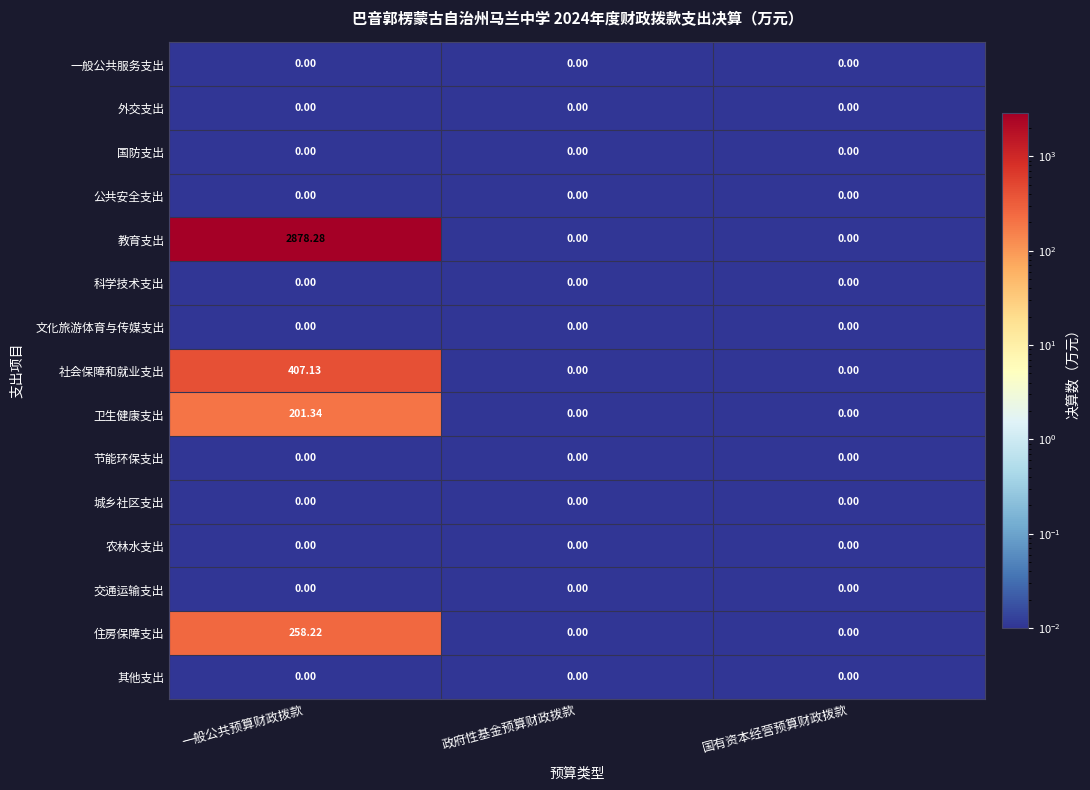

At which category is the sum across all series the highest?

一般公共预算财政拨款